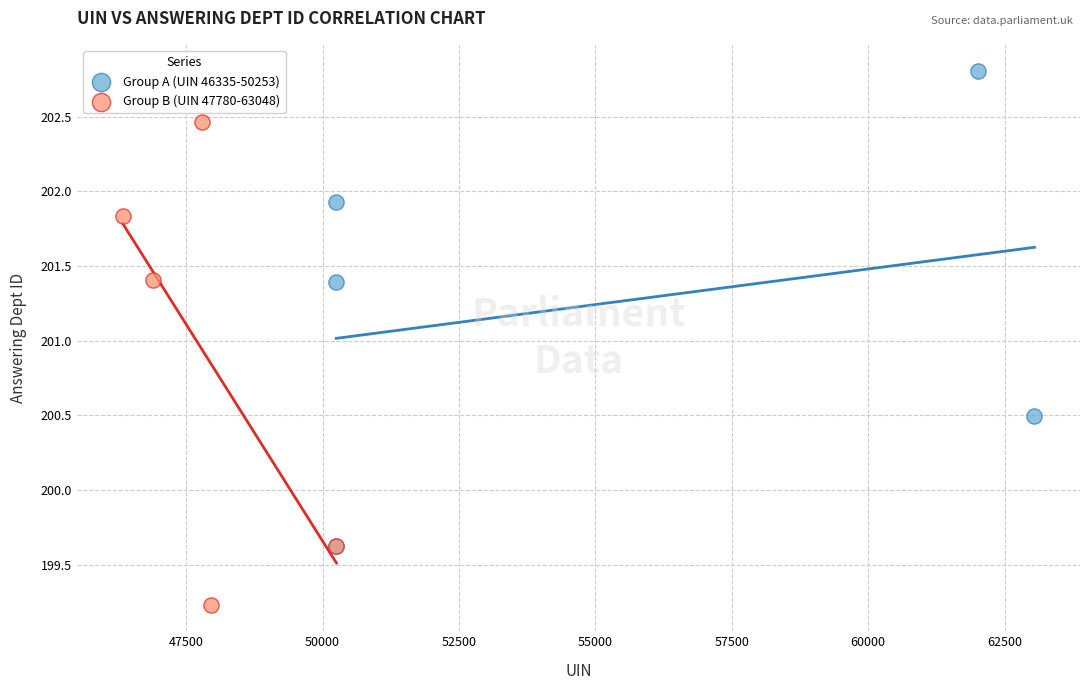

Which series contains the lowest Y value?

Group B (UIN 47780-63048)